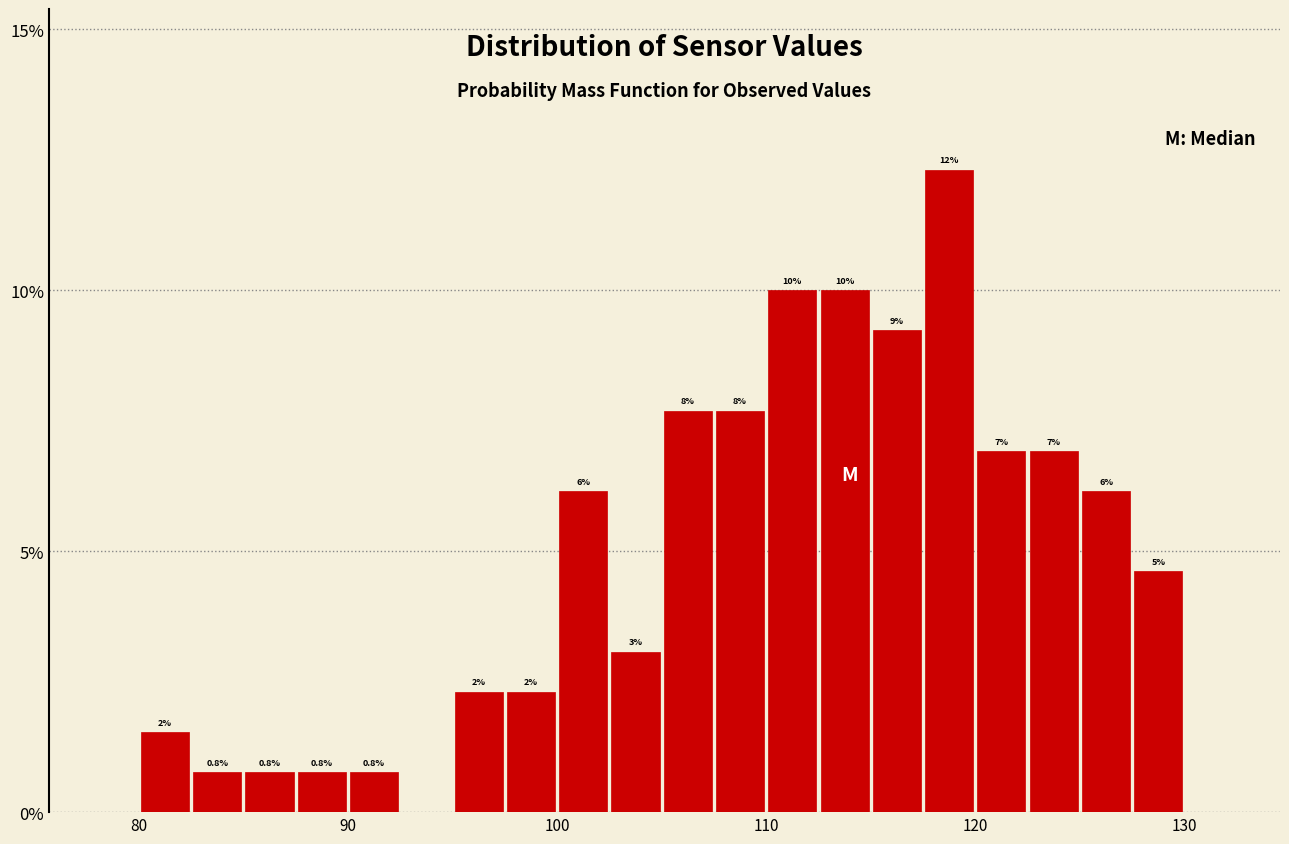

Around what value on the x-axis is the tallest bar? Give the approximate position of its centre, as read against the axis.

119